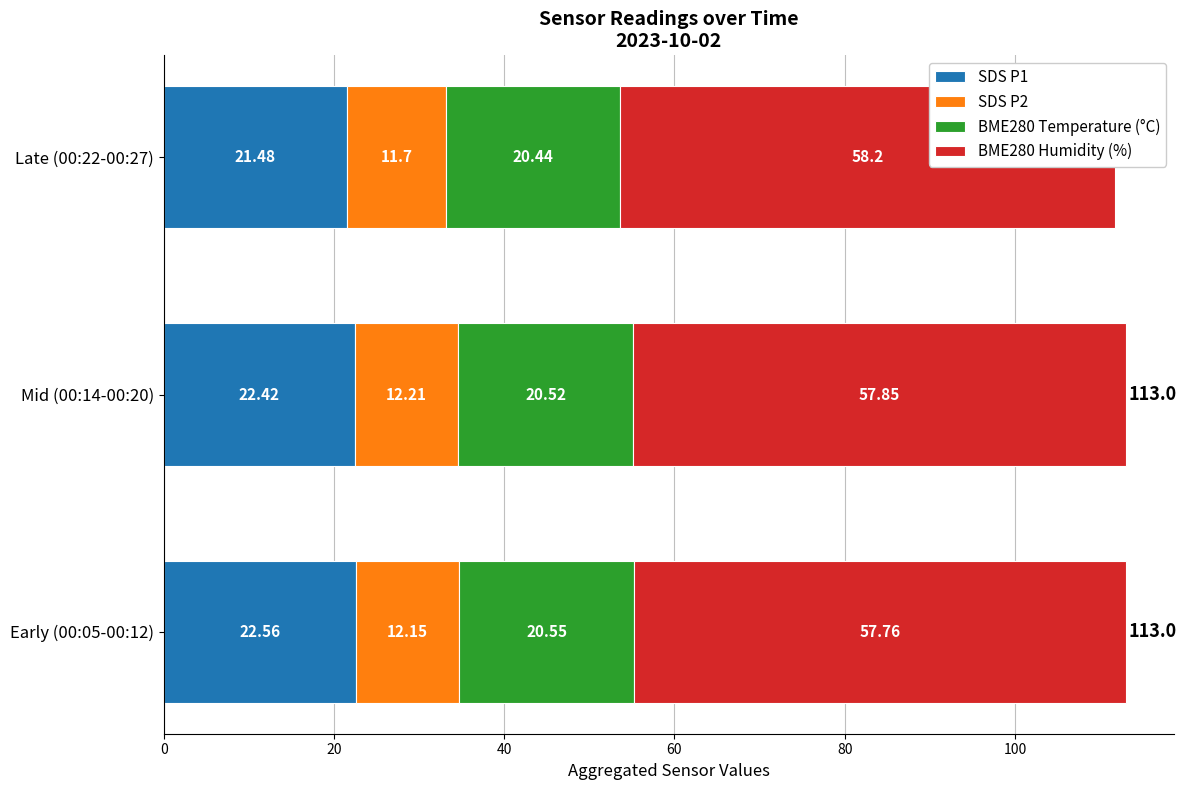

Rank the series by their maximum value, from lowest to highest.

SDS P2, BME280 Temperature (°C), SDS P1, BME280 Humidity (%)